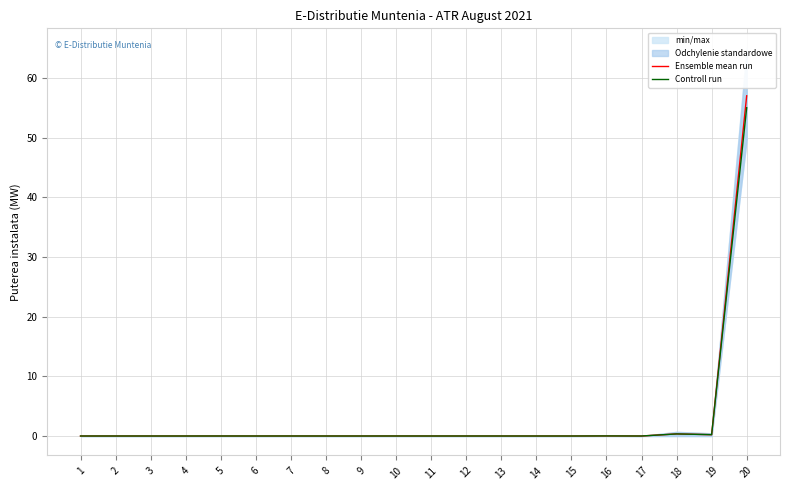

Which series has the widest spread of values?

Ensemble mean run